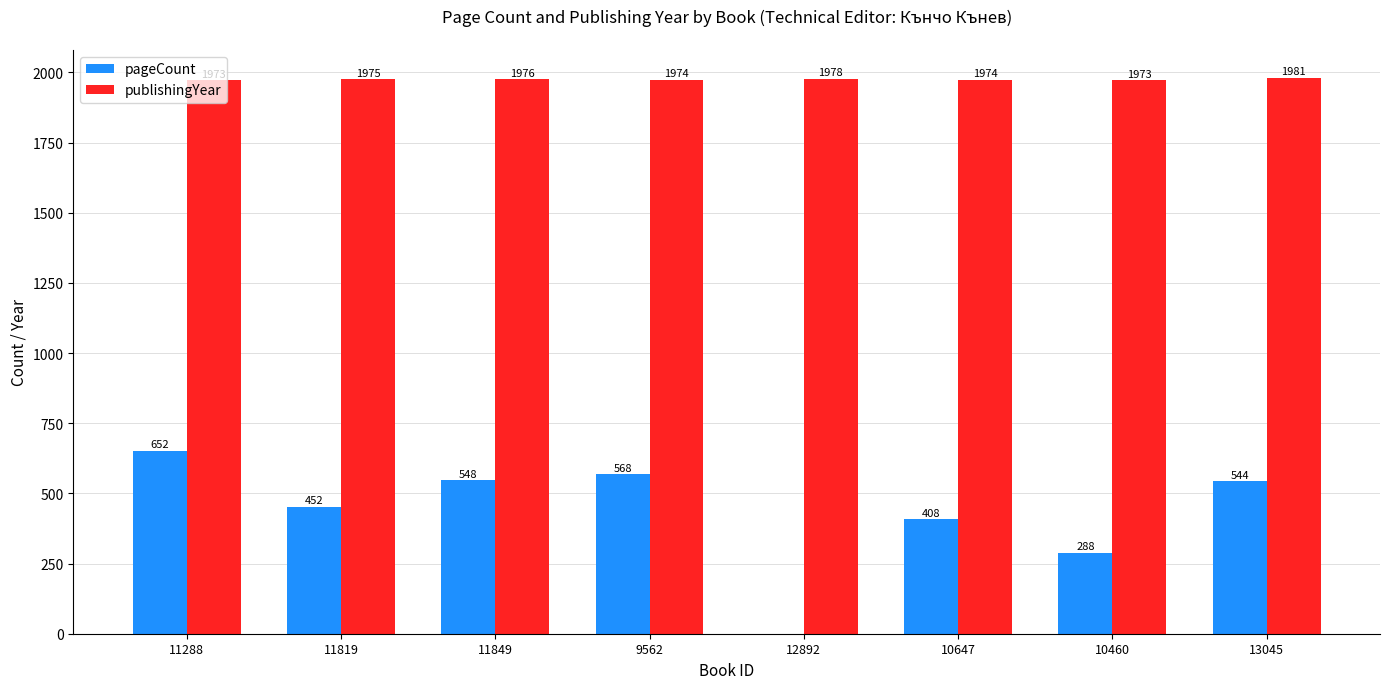

At which label does publishingYear reach its peak?

13045